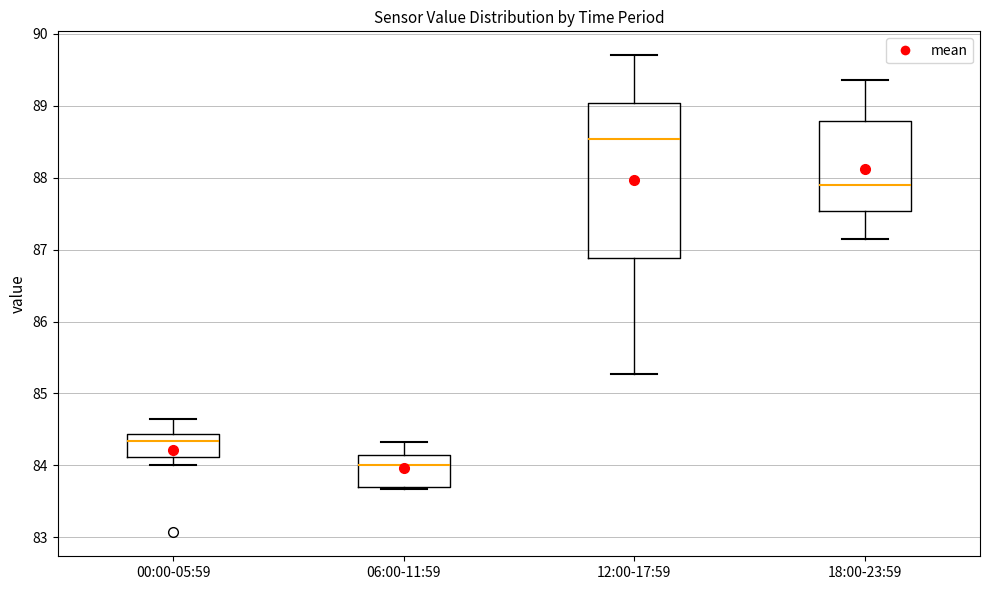

Reading left to right, transcribe this box plot: for each box, give where its median line is, the range the box spans, and where its two whiskers end, as read against the y-axis. The values are not printed on the chart, so give them approximately, as read against the axis.

00:00-05:59: median 84.3, box 84.1 to 84.4, whiskers 84.0 to 84.7
06:00-11:59: median 84.0, box 83.7 to 84.1, whiskers 83.7 to 84.3
12:00-17:59: median 88.5, box 86.9 to 89.0, whiskers 85.3 to 89.7
18:00-23:59: median 87.9, box 87.5 to 88.8, whiskers 87.1 to 89.4